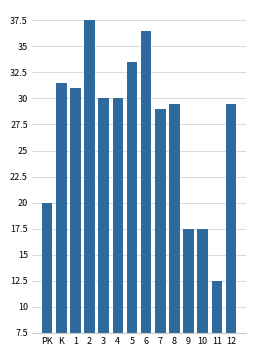

Reading left to right, transcribe all the data shown in this chart.

PK=20.0	K=31.5	1=31.0	2=37.5	3=30.0	4=30.0	5=33.5	6=36.5	7=29.0	8=29.5	9=17.5	10=17.5	11=12.5	12=29.5